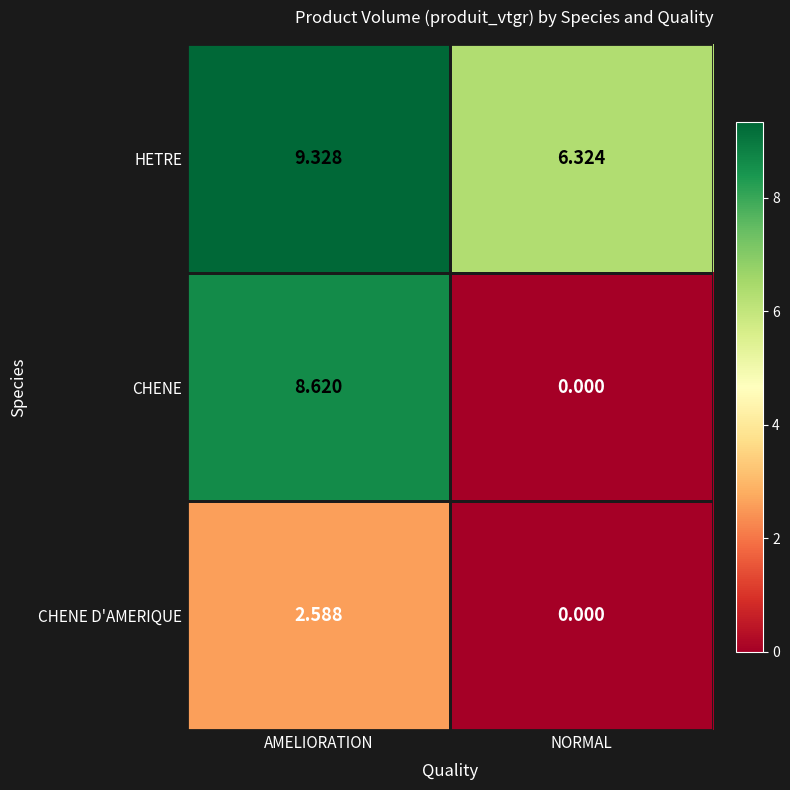

At which label does HETRE first exceed 9?

AMELIORATION